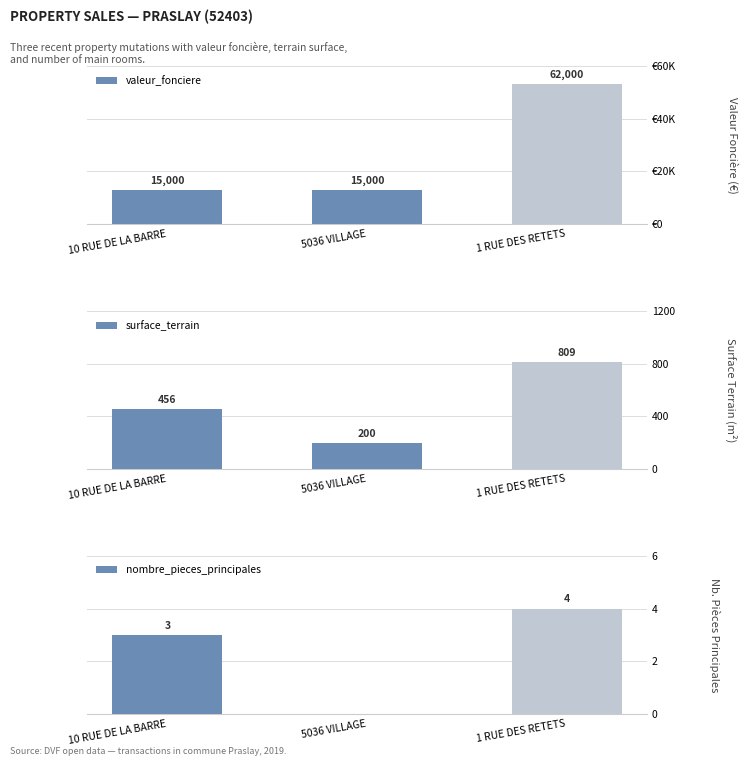

What is the value of the valeur_fonciere bar at the 2nd from the left?

15000